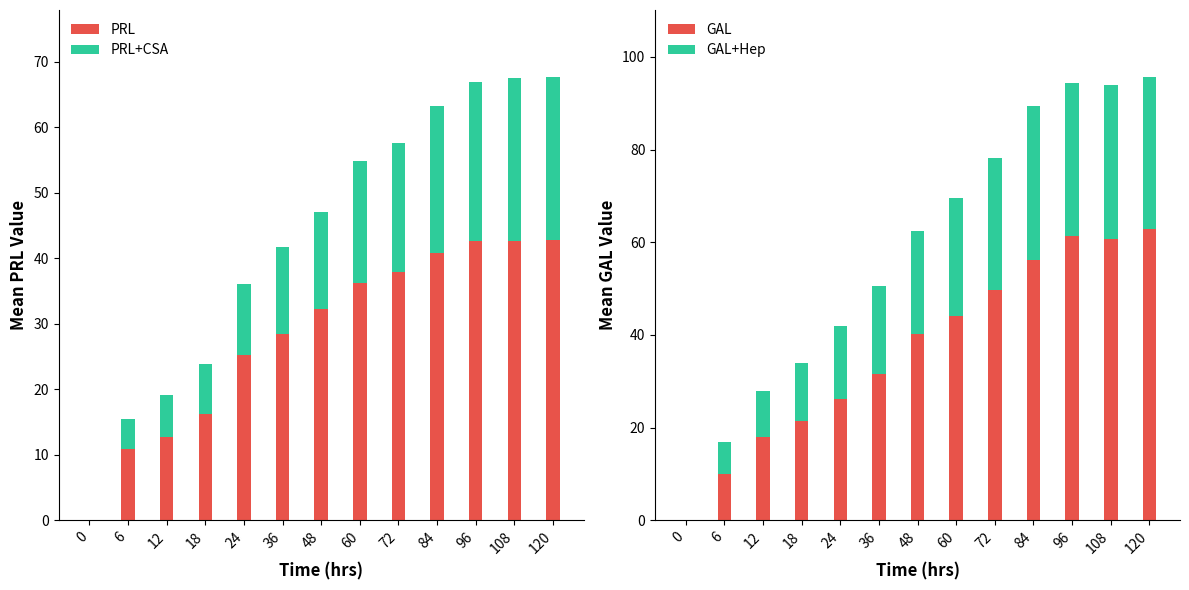

Reading left to right, transcribe all the data shown in this chart.

PRL: 0.0	11.0	12.8	16.2	25.2	28.5	32.3	36.2	37.9	40.9	42.7	42.6	42.8
PRL+CSA: 0.0	4.5	6.4	7.6	10.9	13.2	14.8	18.7	19.7	22.4	24.2	24.9	24.9
GAL: 0.0	10.1	18.1	21.5	26.1	31.6	40.1	44.1	49.8	56.1	61.3	60.8	62.9
GAL+Hep: 0.0	6.9	9.7	12.5	15.7	18.9	22.3	25.4	28.4	33.3	33.1	33.1	32.9